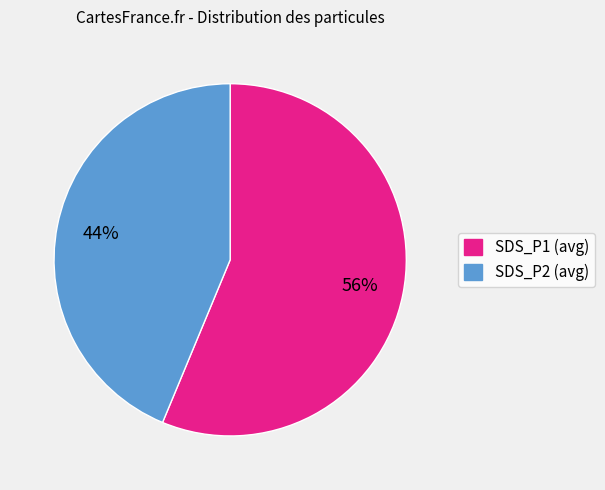

Between SDS_P2 (avg) and SDS_P1 (avg), which is larger?

SDS_P1 (avg)